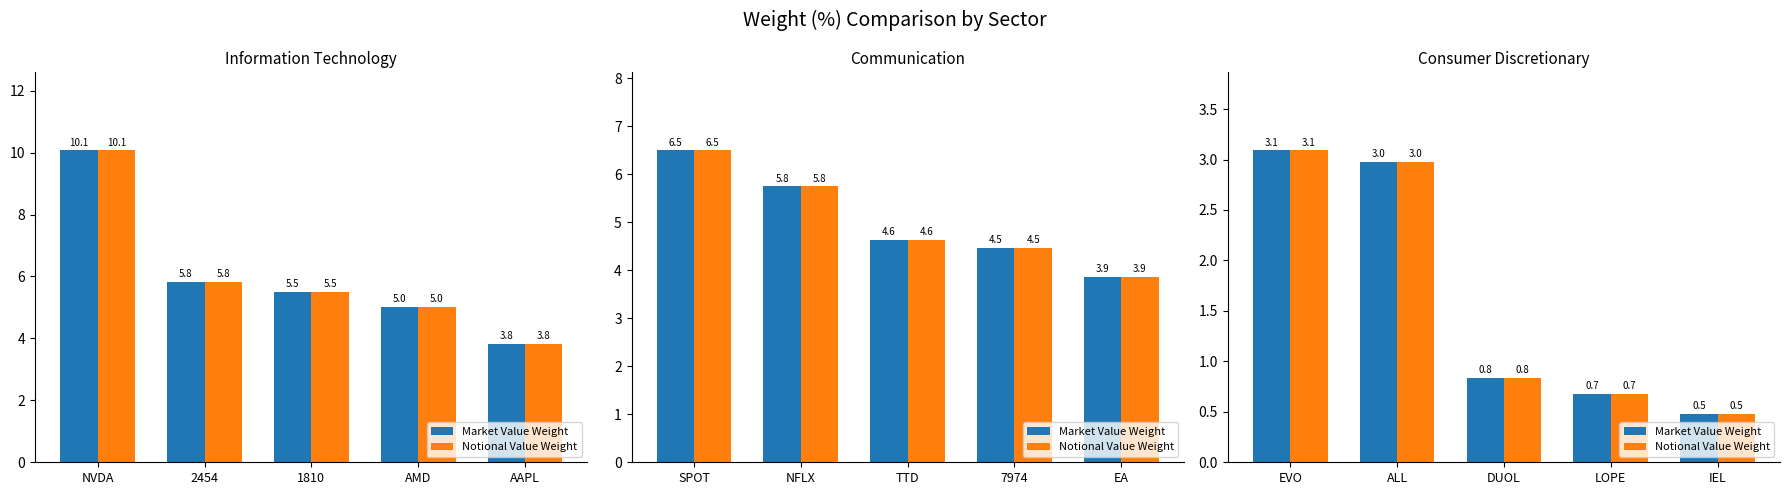

The Notional Value Weight series shows 1.7 at ALL. True or false?

False